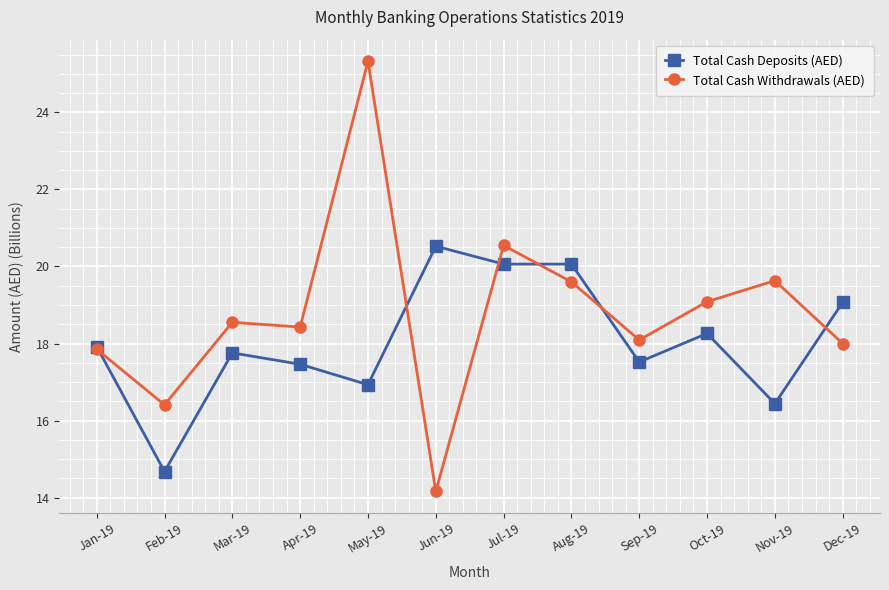

In Total Cash Withdrawals (AED), how many points are lower than both neighbors (excluding endpoints)?

4